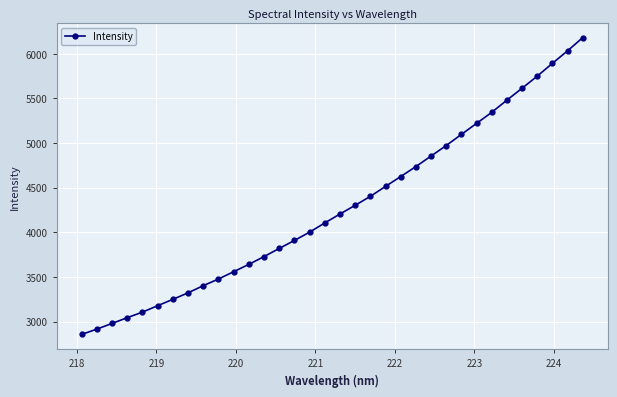

What is the minimum value shown in the chart?

2857.1